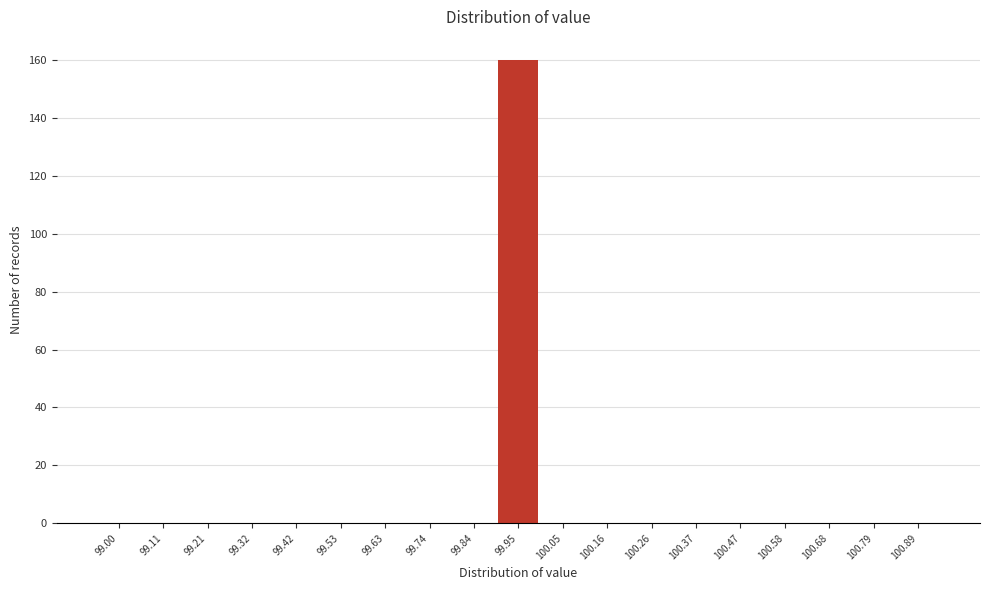

Reading right to left, extract all data points from this chart.

100.89=0	100.79=0	100.68=0	100.58=0	100.47=0	100.37=0	100.26=0	100.16=0	100.05=0	99.95=160	99.84=0	99.74=0	99.63=0	99.53=0	99.42=0	99.32=0	99.21=0	99.11=0	99.00=0